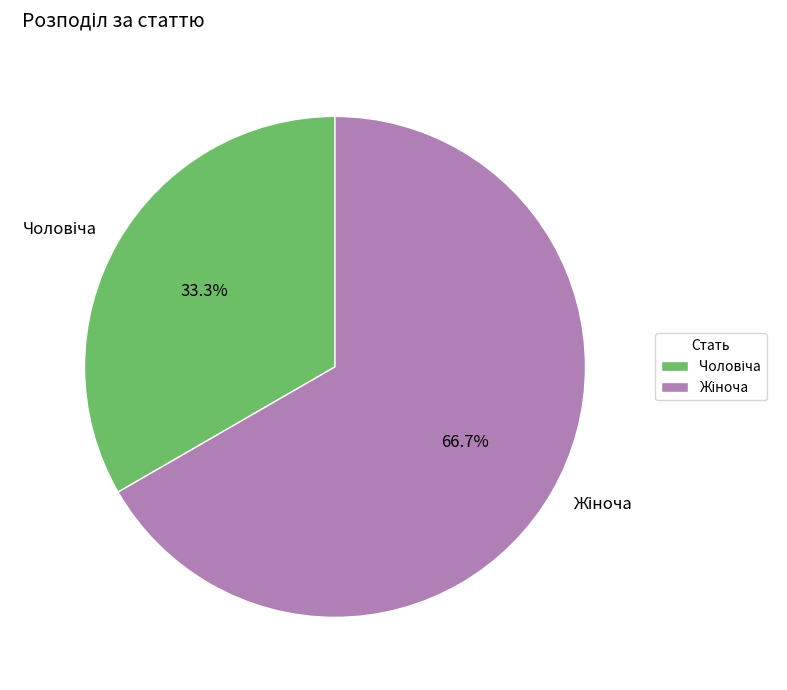

Is there a majority slice in this chart?

Yes